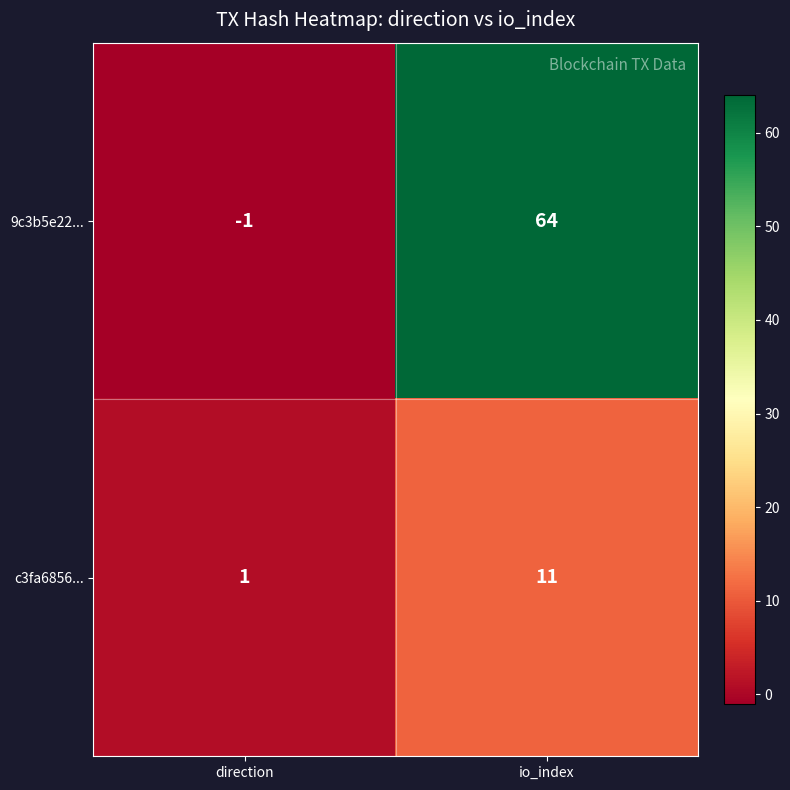

What is the maximum value shown in the chart?

64